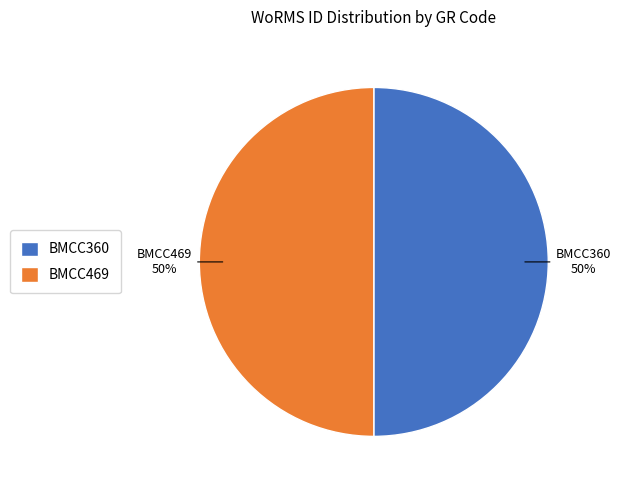

What is the ratio of the value at BMCC360 to the value at BMCC469?

1.0